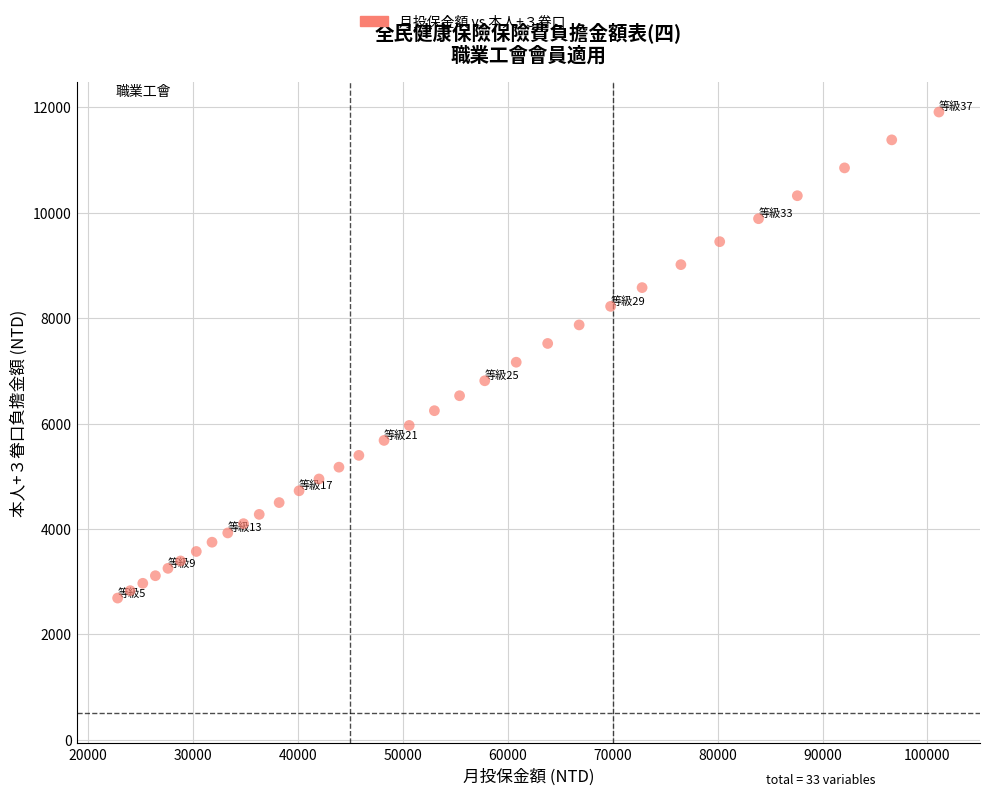

What is the range of Y values (max minus min)?

9224